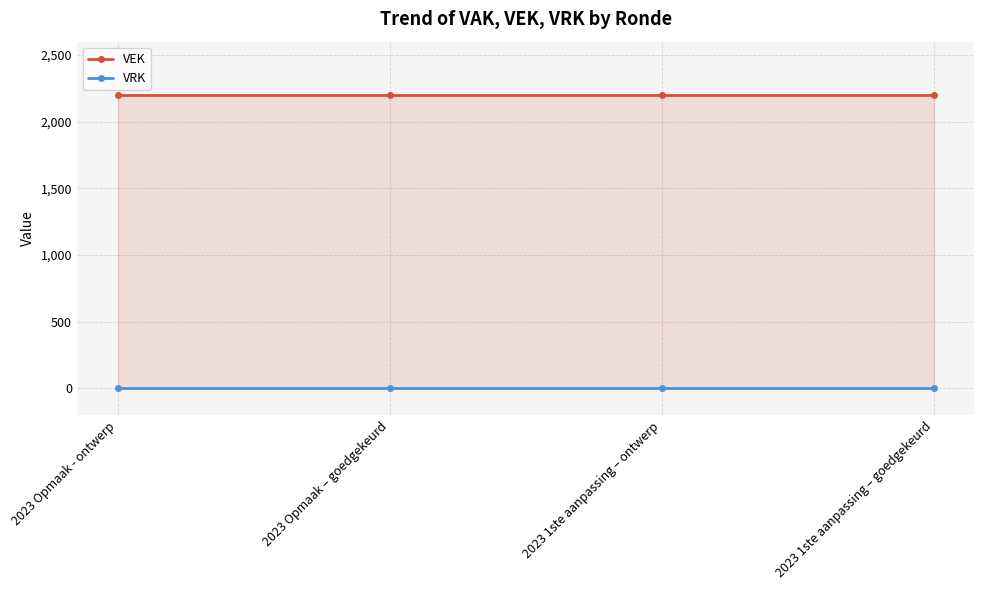

At which label does VEK reach its peak?

2023 Opmaak - ontwerp